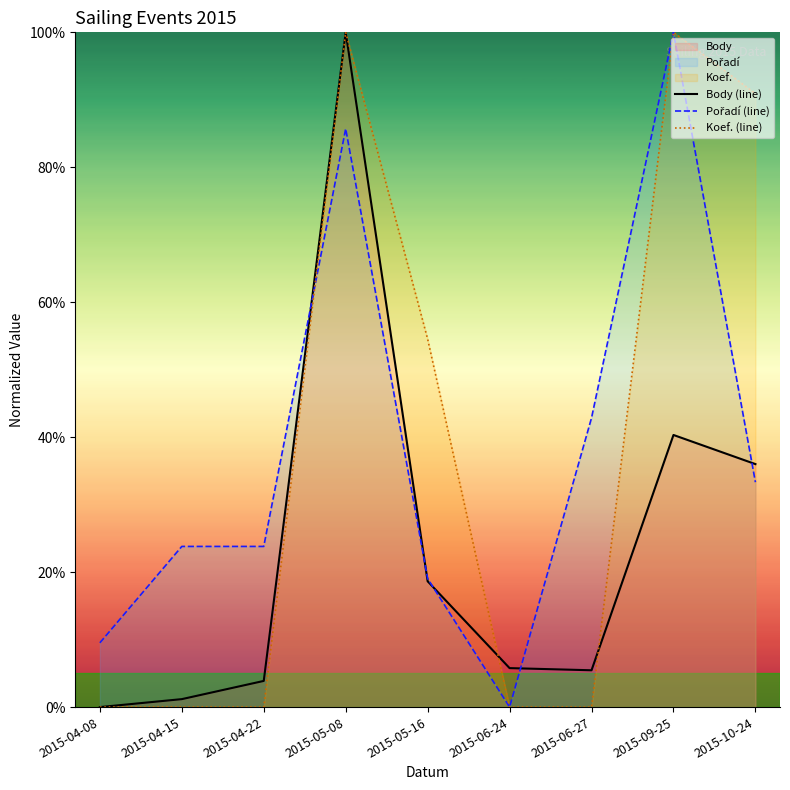

Which series has the largest total across all categories?

Koef. (line)